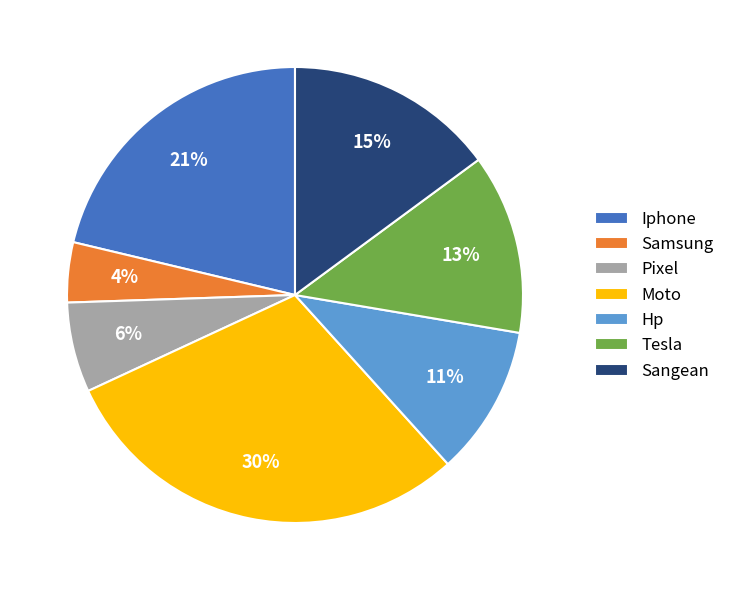

Rank the categories by value from lowest to highest.

Samsung, Pixel, Hp, Tesla, Sangean, Iphone, Moto